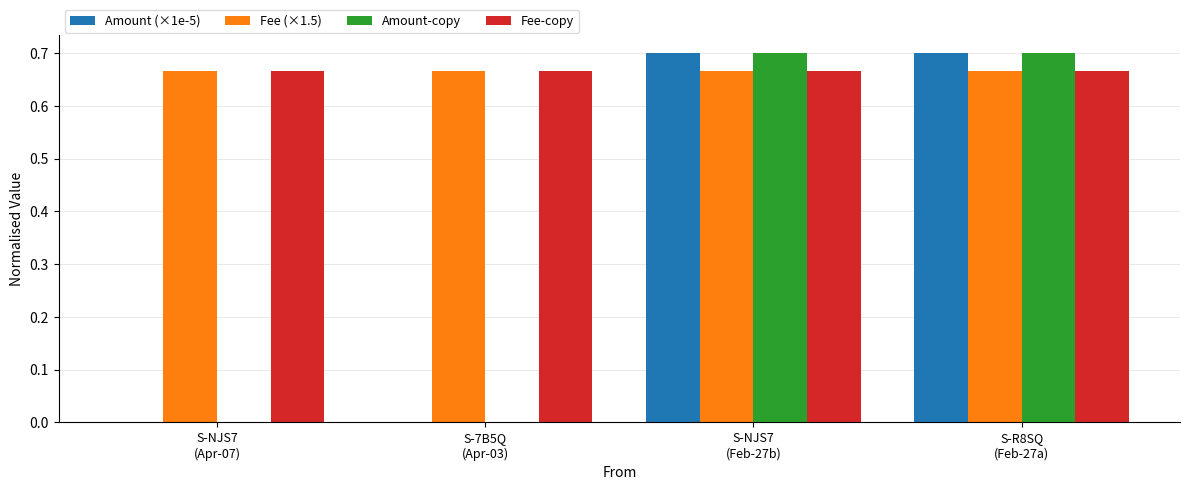

What is the sum of all Fee-copy values?

2.7